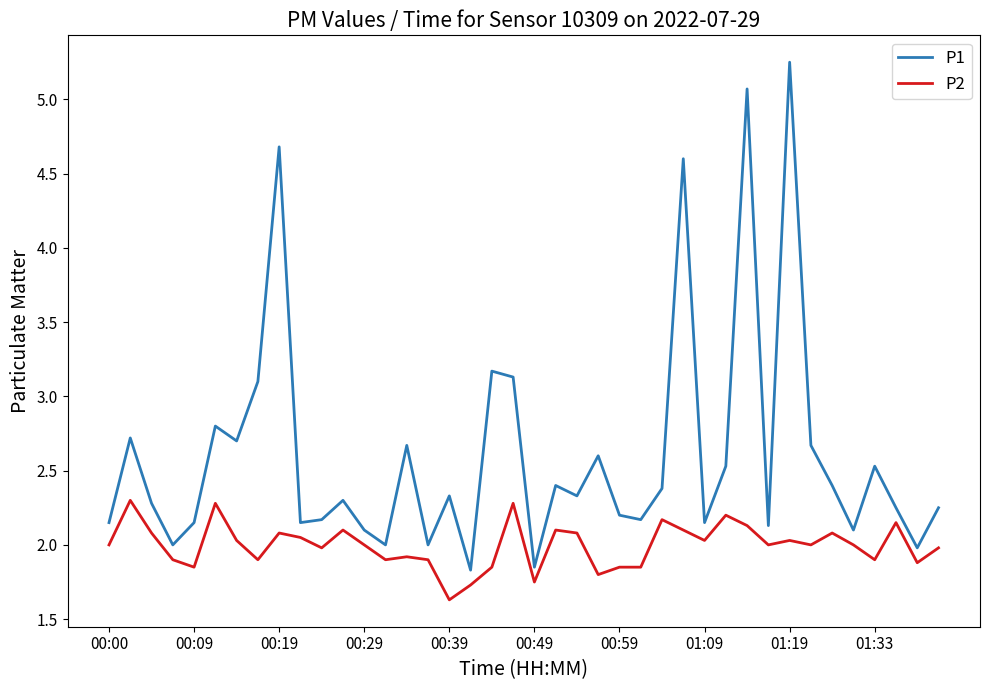

What is the average value of the P1 series?

2.6